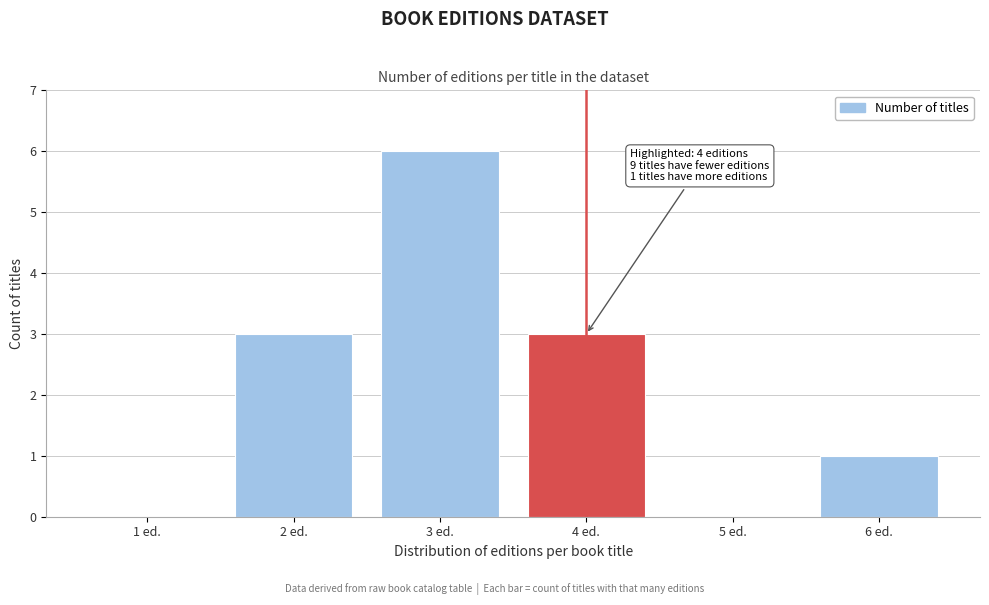

Reading left to right, list all the values displayed in this chart.

1 ed.=0	2 ed.=3	3 ed.=6	4 ed.=3	5 ed.=0	6 ed.=1